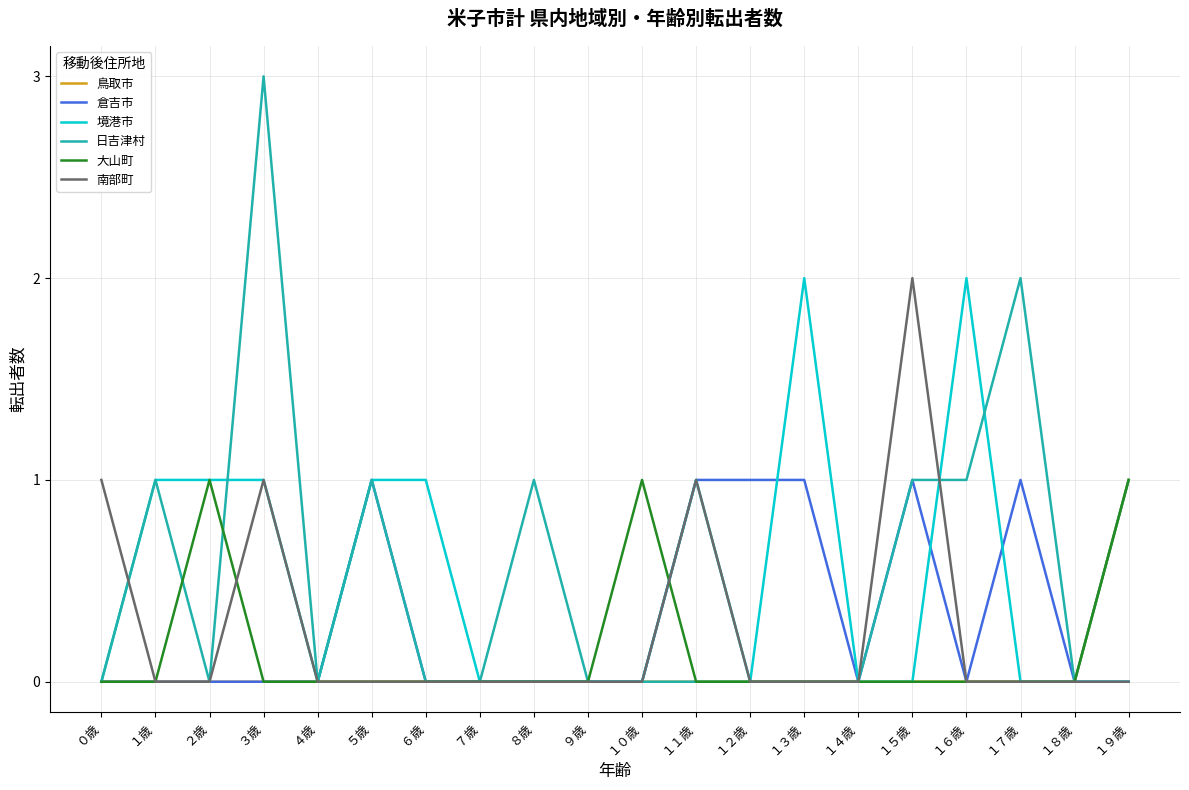

True or false: 大山町 and 境港市 intersect in this chart.

True